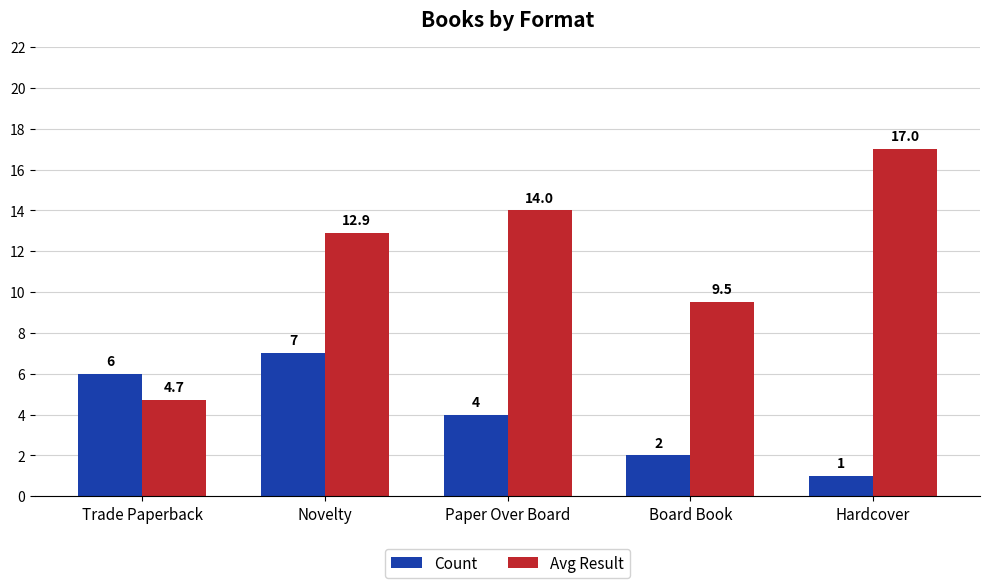

Where is Avg Result nearest to the value 10?

Board Book